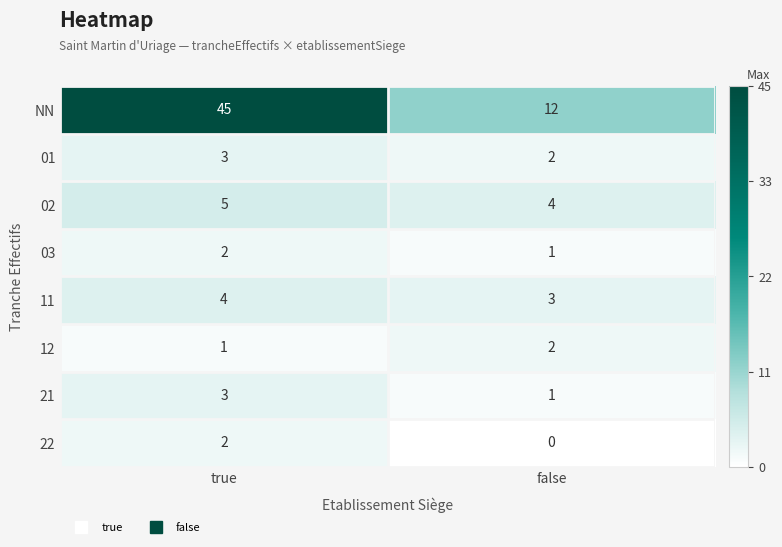

Which label corresponds to the smallest value in the chart?

false